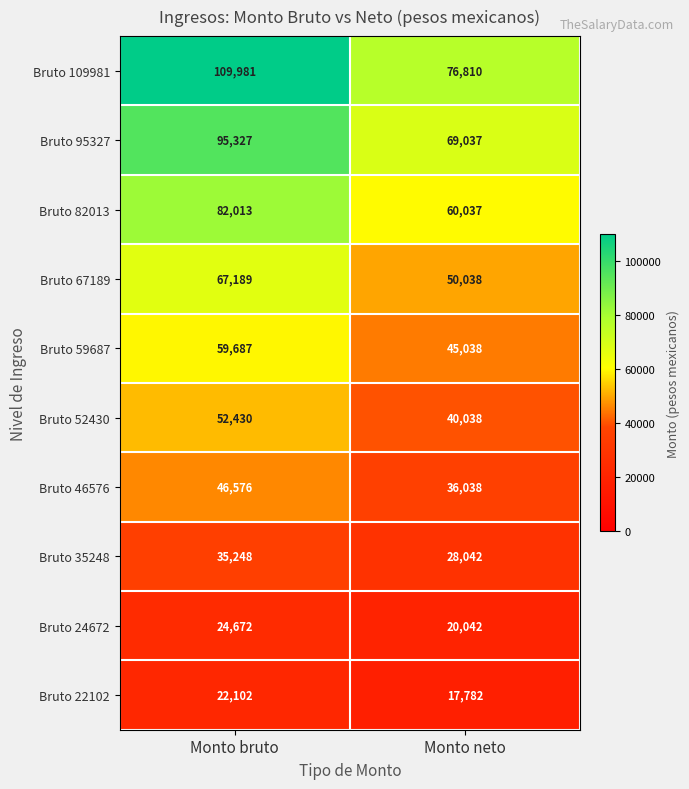

Reading right to left, list all the values displayed in this chart.

Bruto 109981: 76810	109981
Bruto 95327: 69037	95327
Bruto 82013: 60037	82013
Bruto 67189: 50038	67189
Bruto 59687: 45038	59687
Bruto 52430: 40038	52430
Bruto 46576: 36038	46576
Bruto 35248: 28042	35248
Bruto 24672: 20042	24672
Bruto 22102: 17782	22102